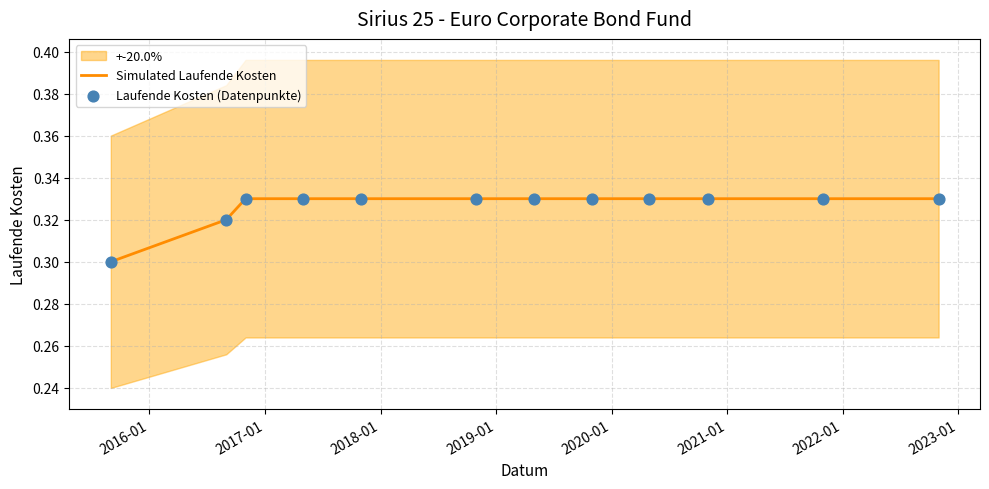

Which series has the largest total across all categories?

Simulated Laufende Kosten